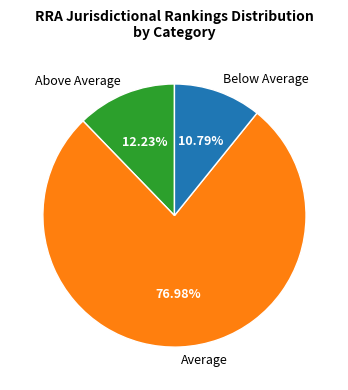

Approximately how many times larger is the value at Below Average compared to Above Average?

0.9